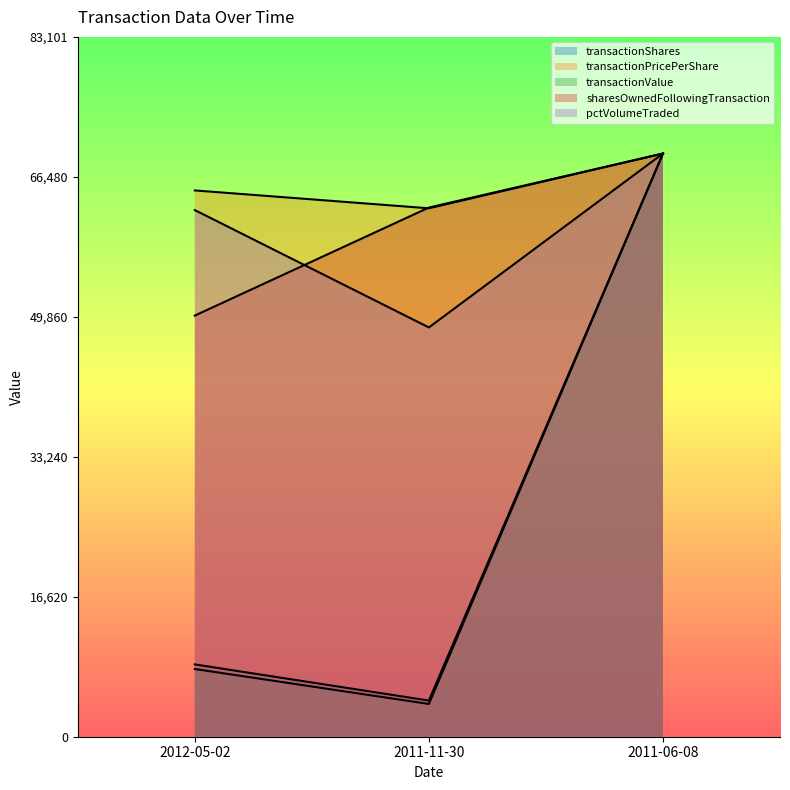

At how many categories does at least one series exceed 24976?

3